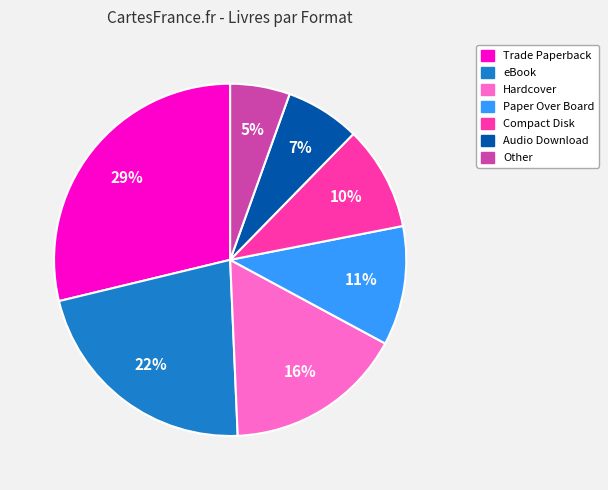

Combined, do Paper Over Board and eBook account for over 50%?

No